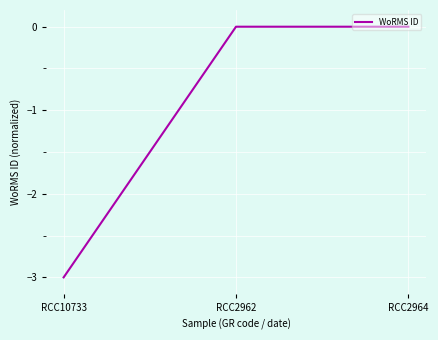

What is the sum of all values?

-3